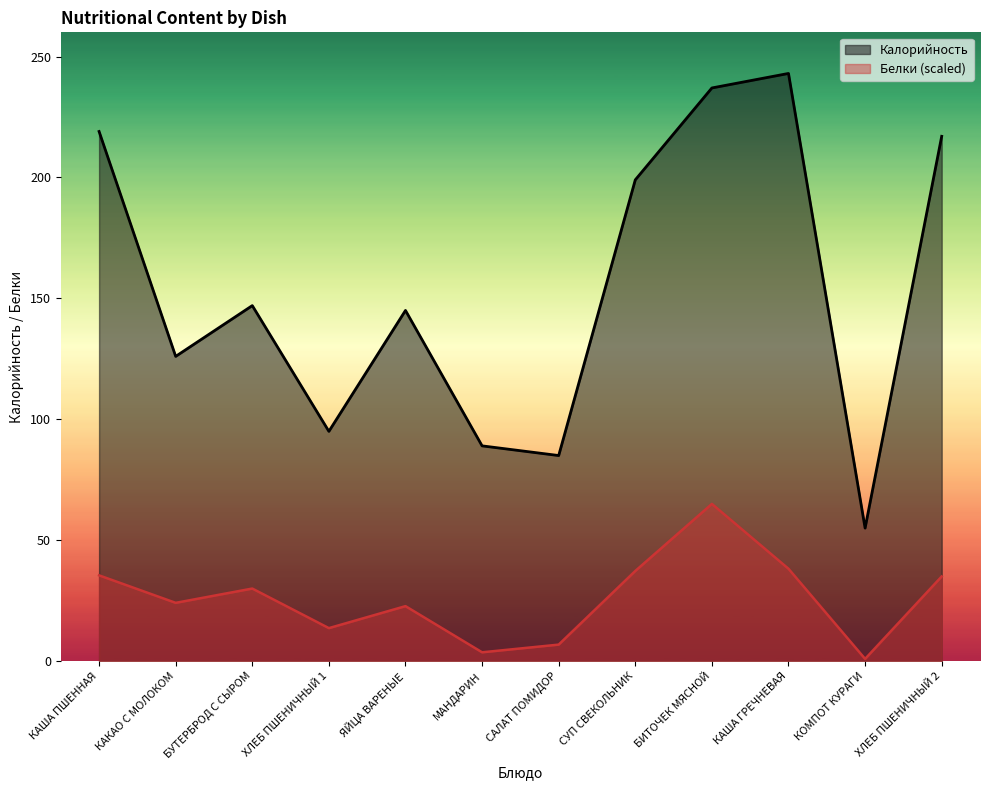

Does the chart have visible grid lines?

No